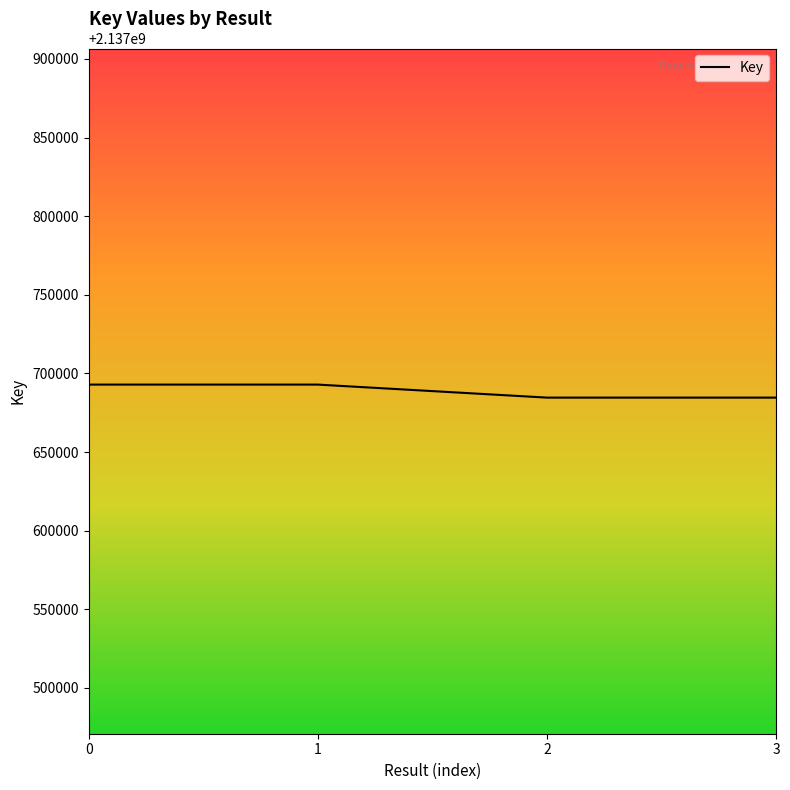

What value does the data have at 2, to the nearest 10?

2137684600